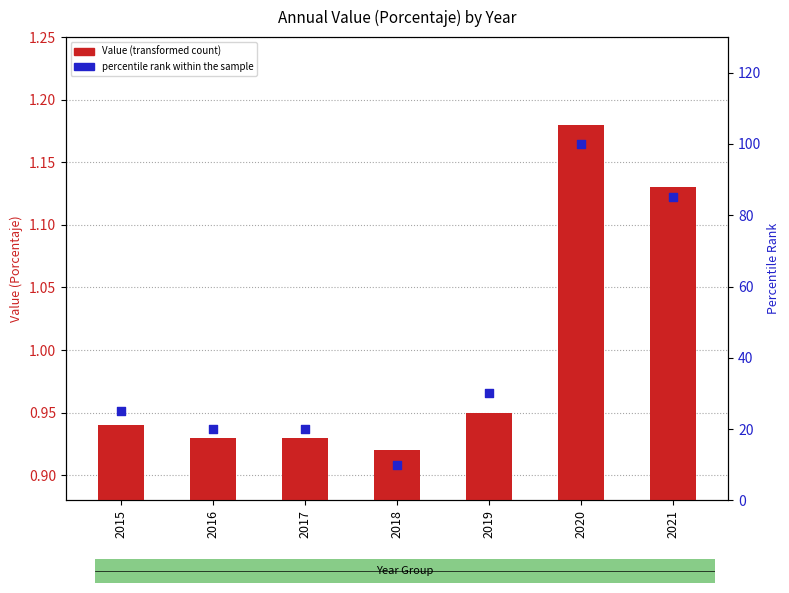

At which category is the sum across all series the highest?

2020